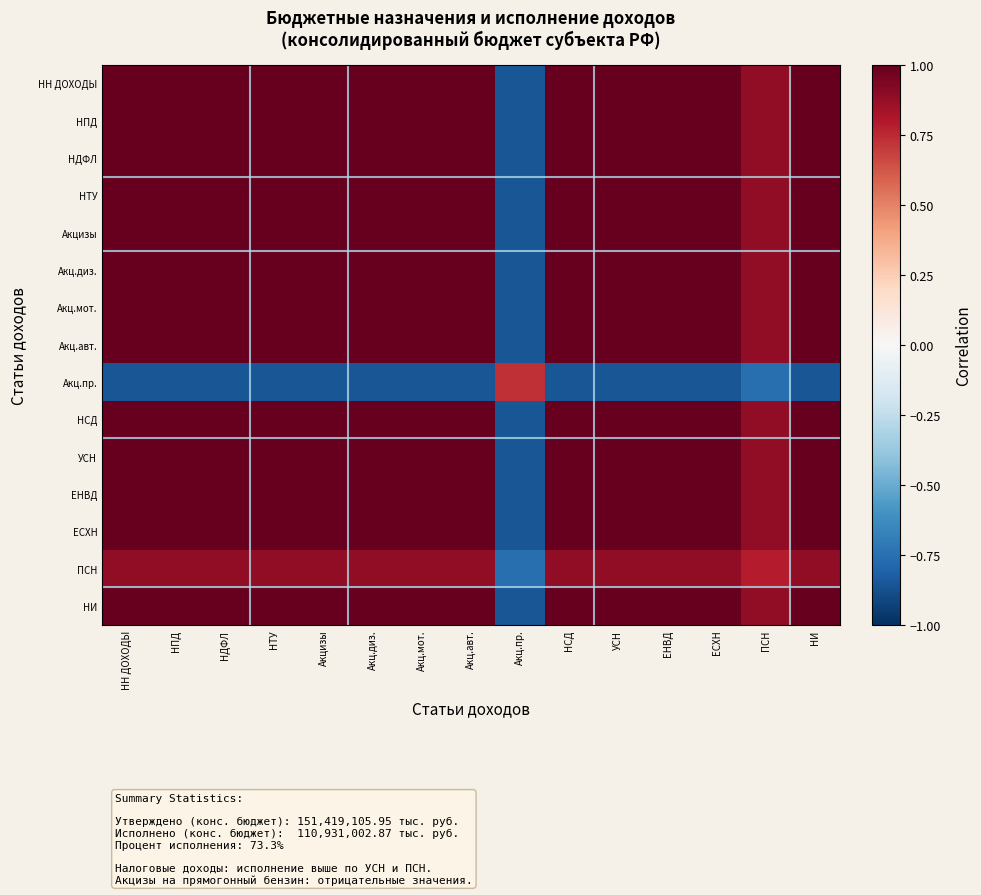

At НН ДОХОДЫ, list the series in order from largest to smallest.

НН ДОХОДЫ, НПД, НДФЛ, НТУ, Акцизы, Акц.диз., Акц.мот., Акц.авт., НСД, УСН, ЕНВД, ЕСХН, НИ, ПСН, Акц.пр.